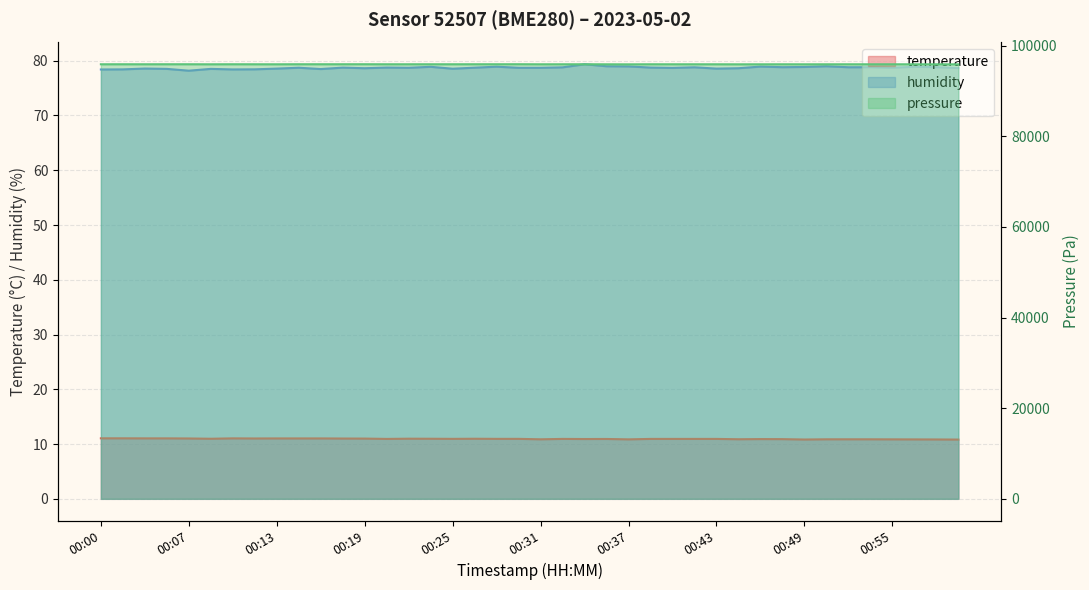

True or false: humidity and temperature intersect in this chart.

False